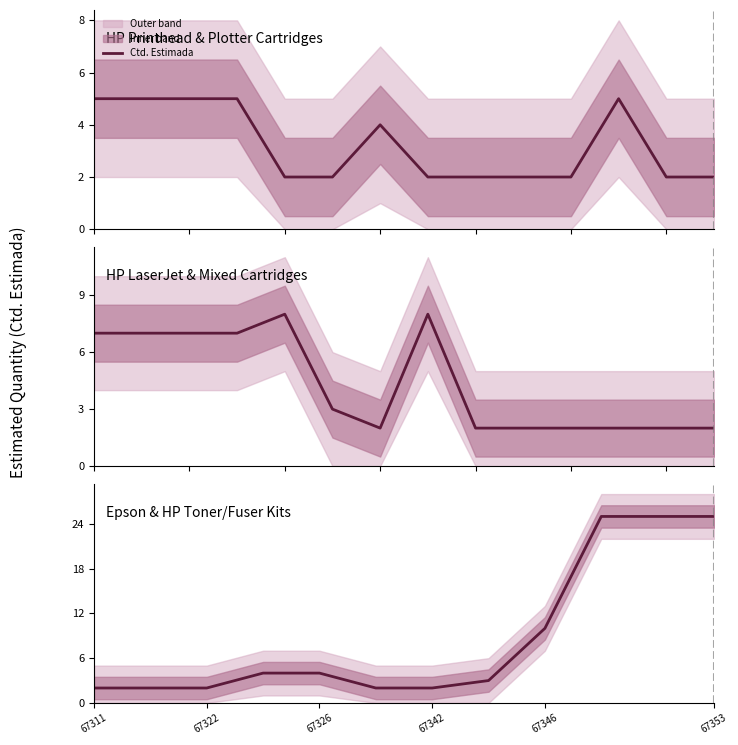

What is the difference between the maximum and minimum values?

23